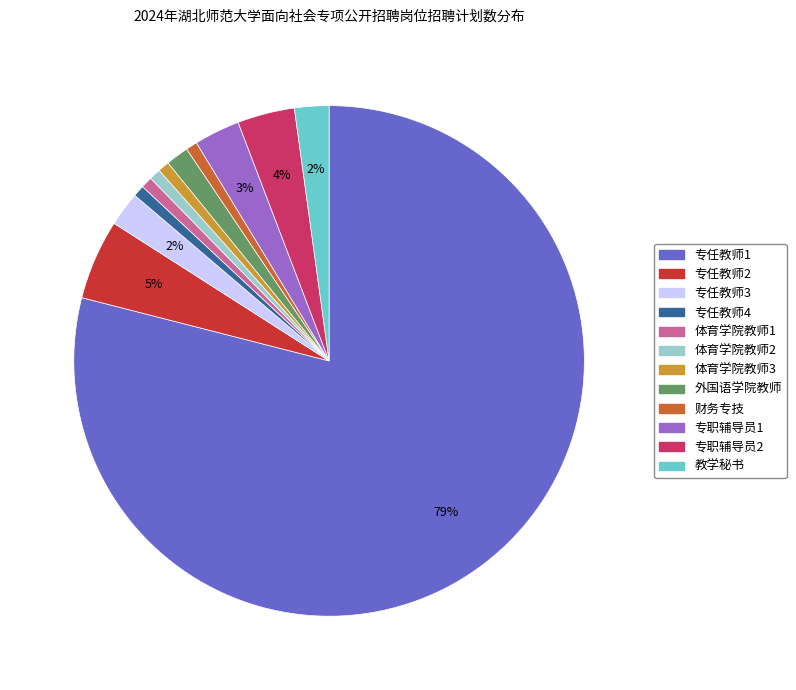

How many slices are in this pie chart?

12